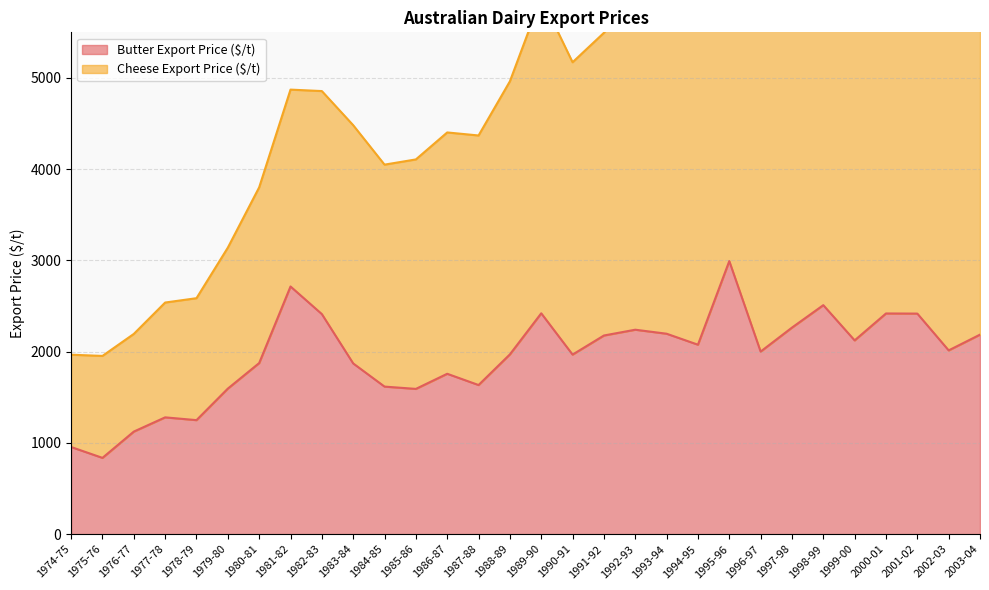

Where does the data first go above 2013?

1981-82